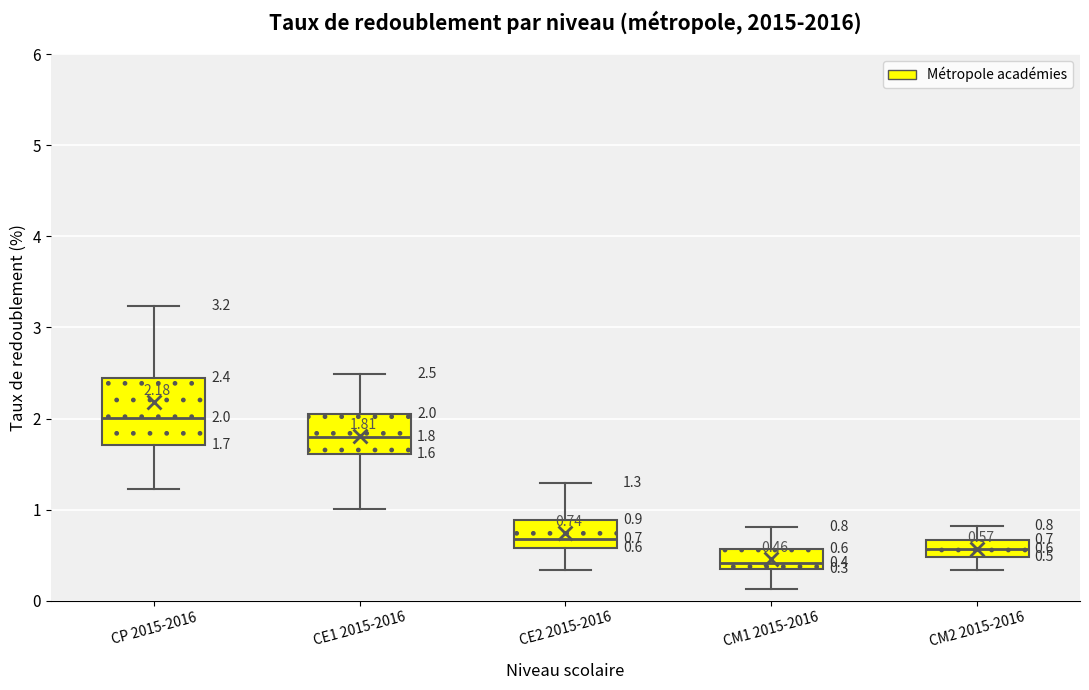

Which box is the tallest, from its lower edge to its upper edge?

CP 2015-2016